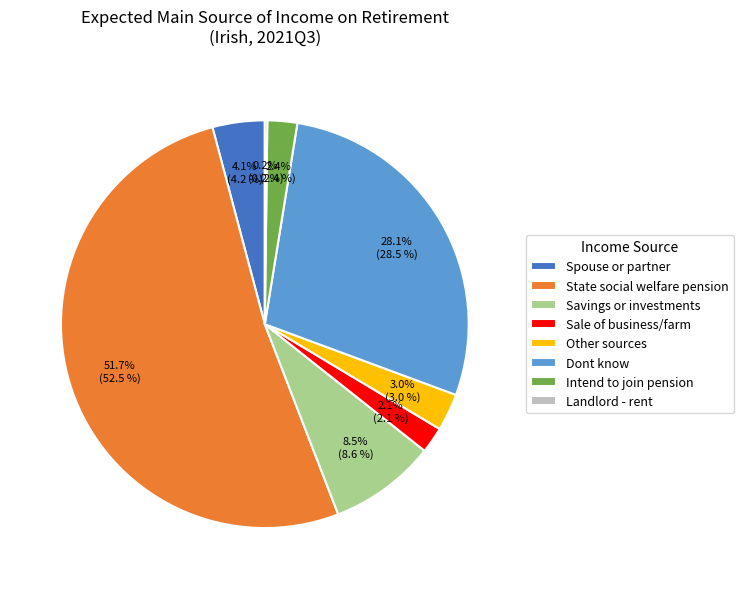

Approximately how many times larger is the value at Intend to join pension compared to Savings or investments?

0.3